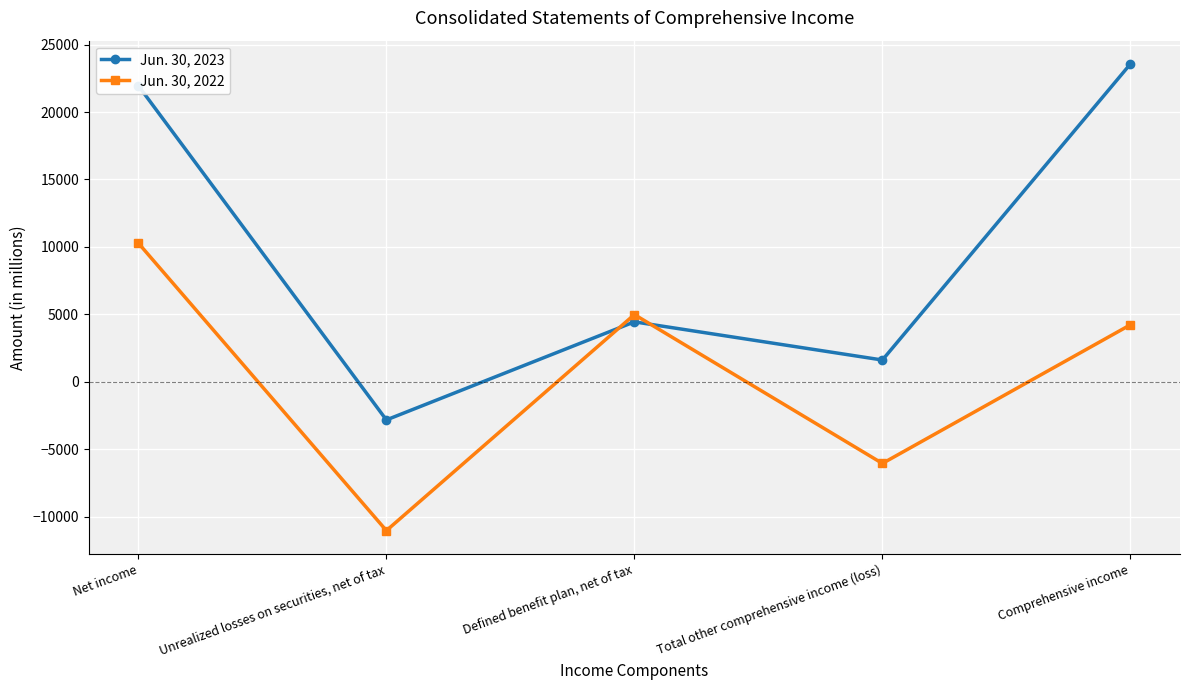

Is this an area chart (filled region under the line)?

No